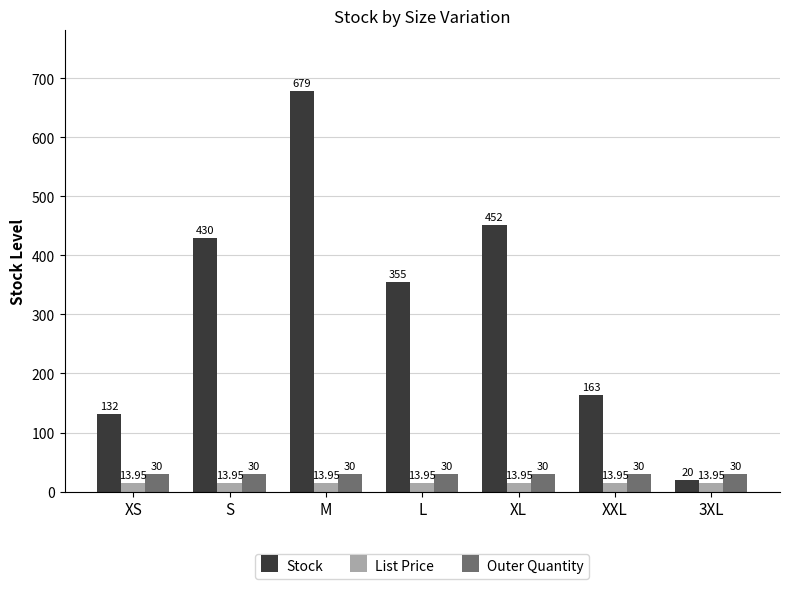

List the series in order of their peak value, highest first.

Stock, Outer Quantity, List Price